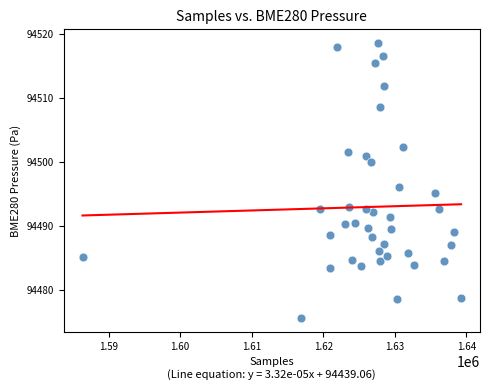

What is the range of Y values (max minus min)?

42.9